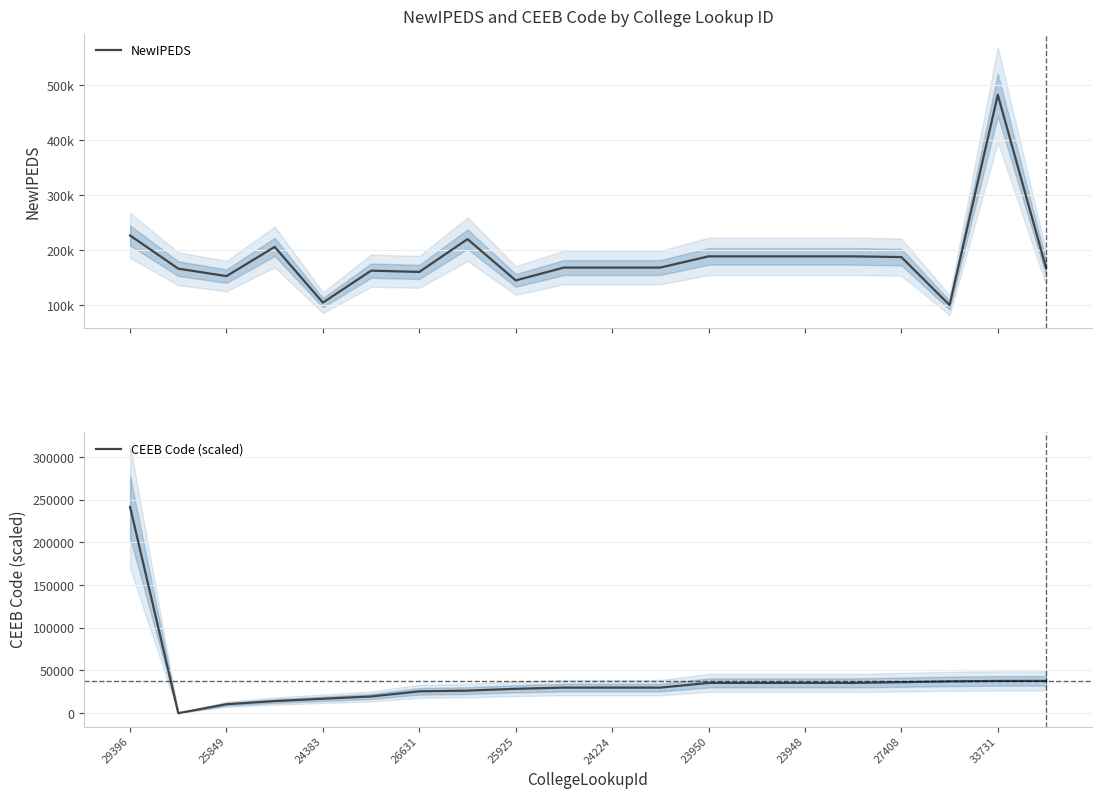

The CEEB Code (scaled) series shows 35402.5 at 23950. True or false?

True